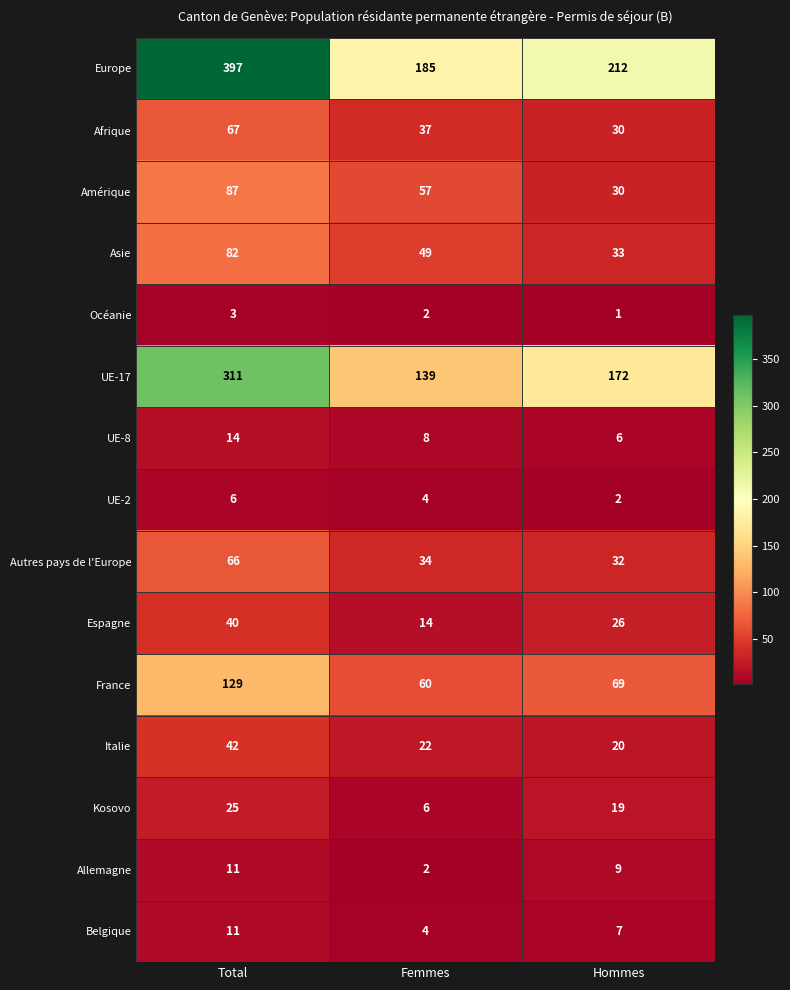

How many series are shown in this chart?

15